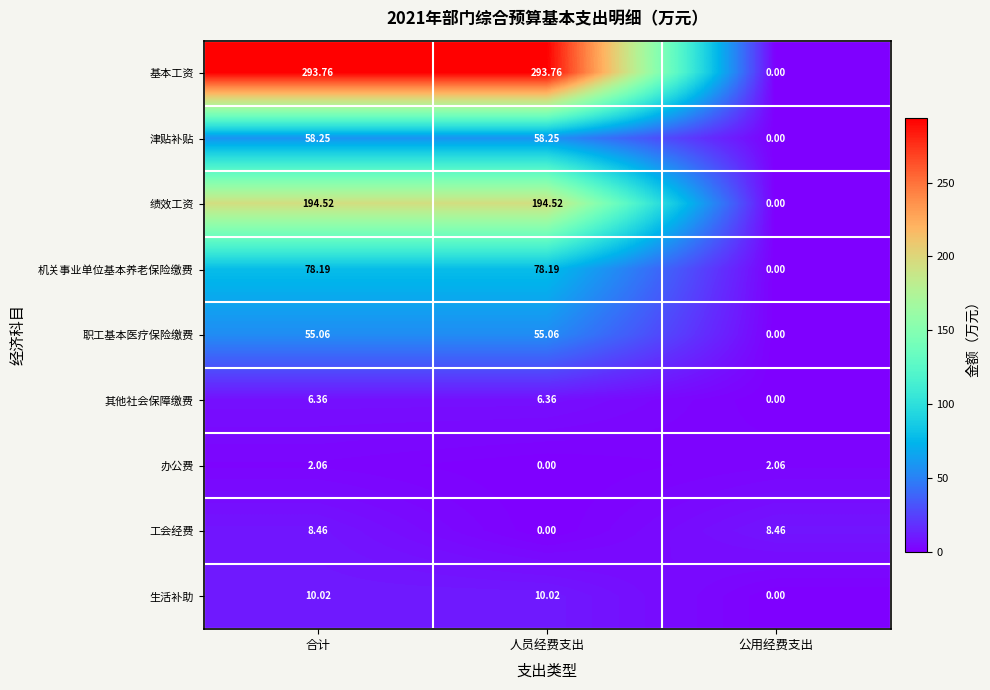

Where is 津贴补贴 nearest to the value 29?

公用经费支出